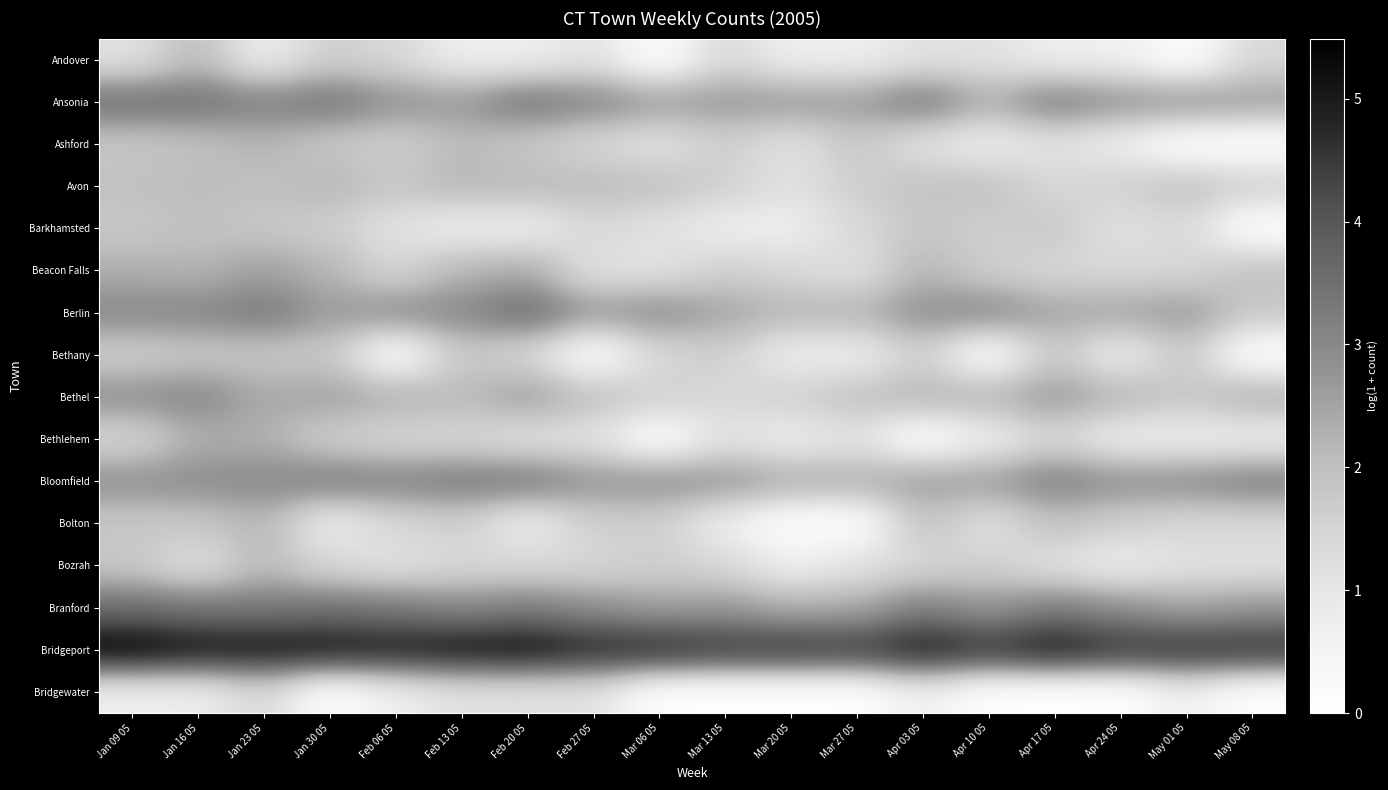

List the series in order of their peak value, lowest first.

Bridgewater, Bethany, Barkhamsted, Andover, Bozrah, Ashford, Avon, Bolton, Bethlehem, Beacon Falls, Bethel, Bloomfield, Ansonia, Branford, Berlin, Bridgeport